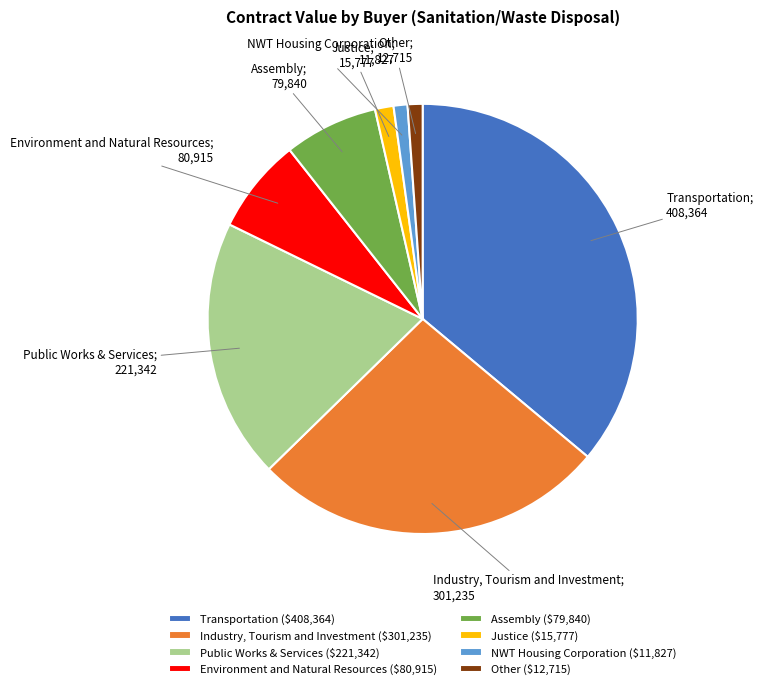

True or false: Public Works & Services ($221,342) accounts for 20% of the total.

True